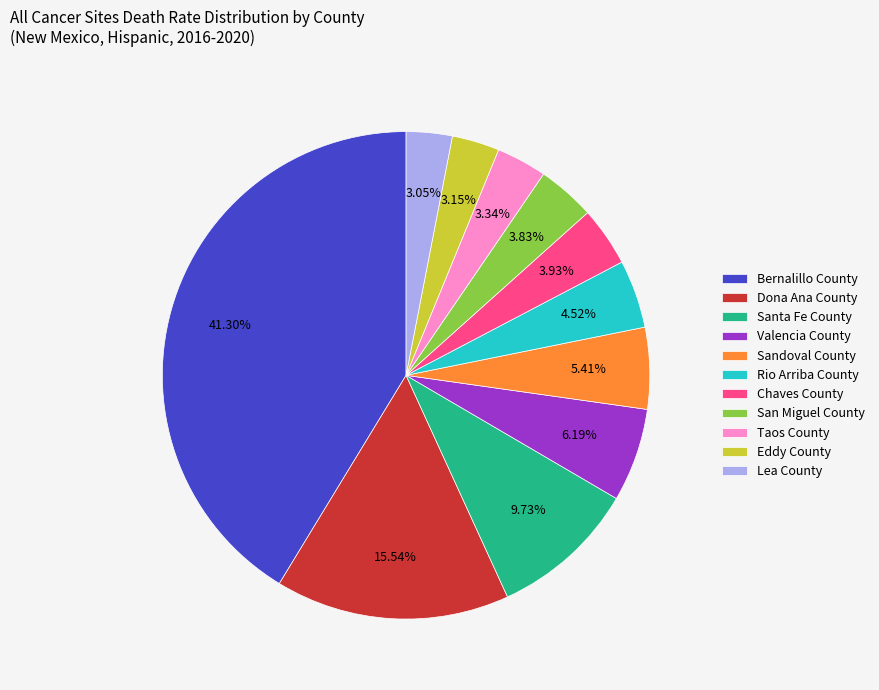

Do Valencia County and Eddy County together represent more than half of the pie?

No